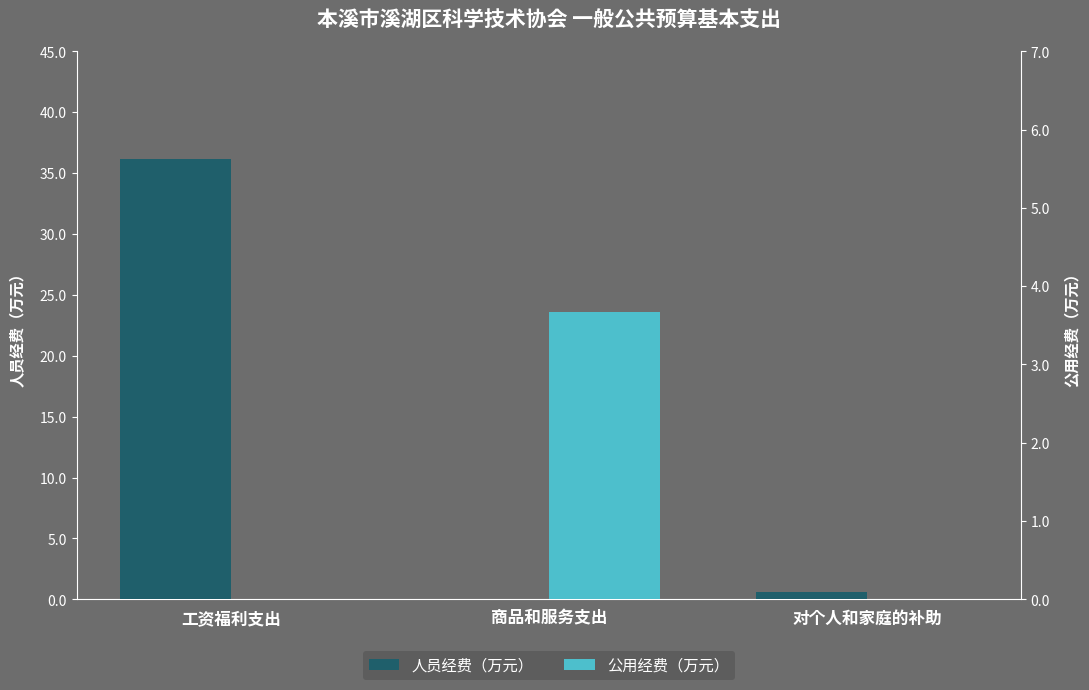

Which has a higher value, 商品和服务支出 or 工资福利支出?

工资福利支出